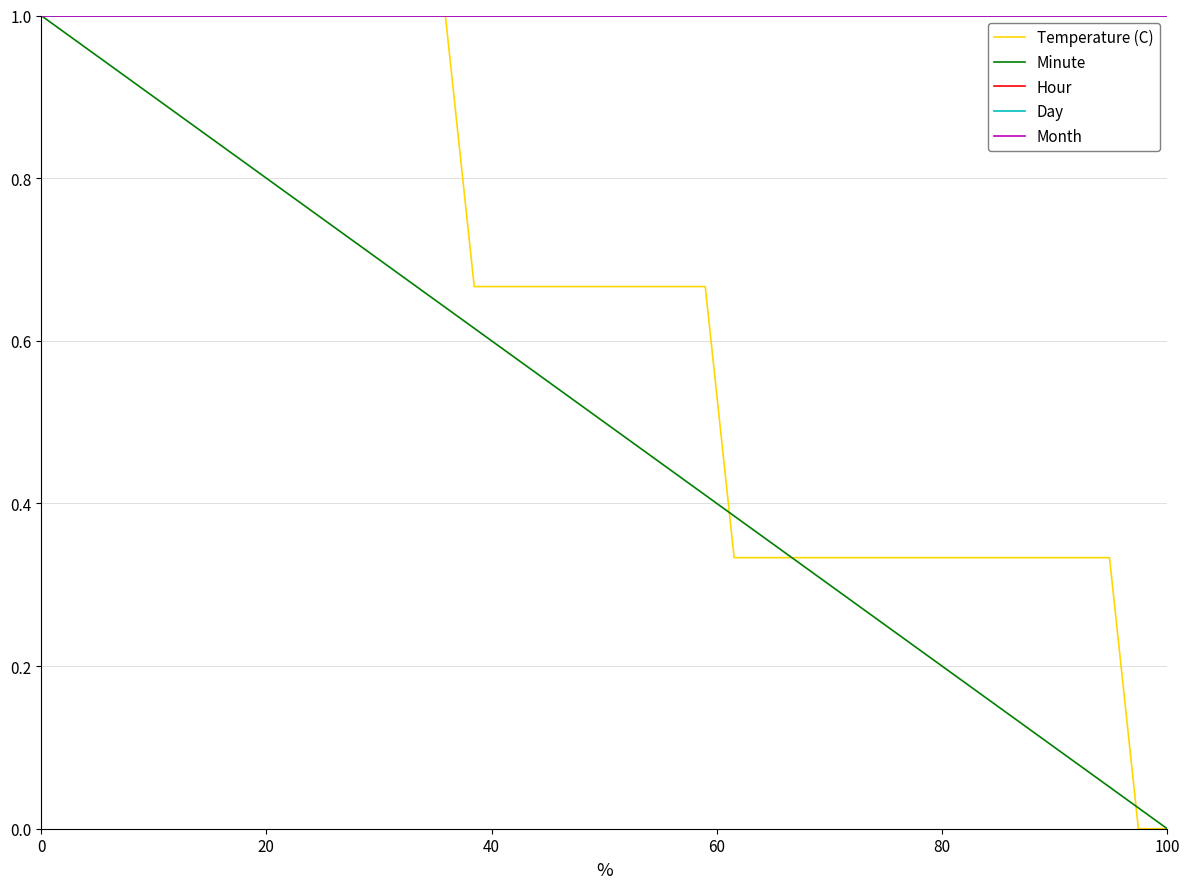

Does the chart display data point markers on the line(s)?

No